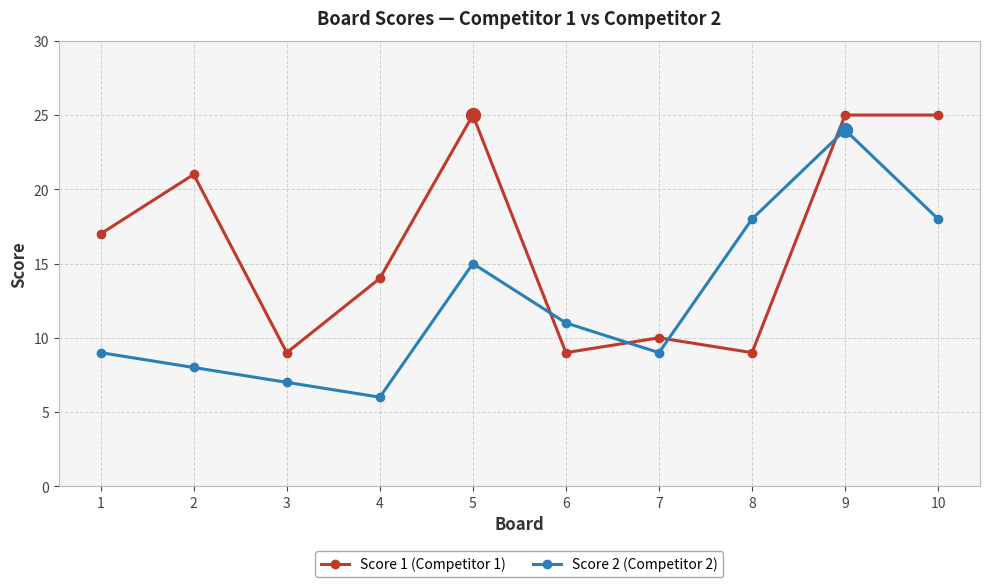

At how many categories does at least one series exceed 12?

7